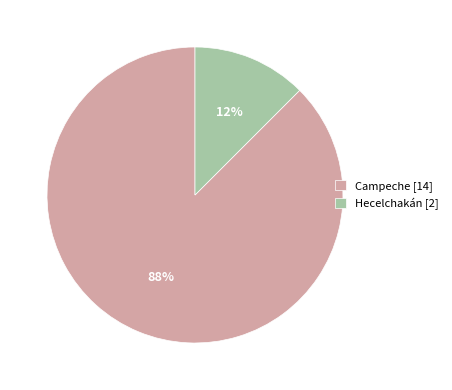

Does Campeche account for over 50% of the chart?

Yes